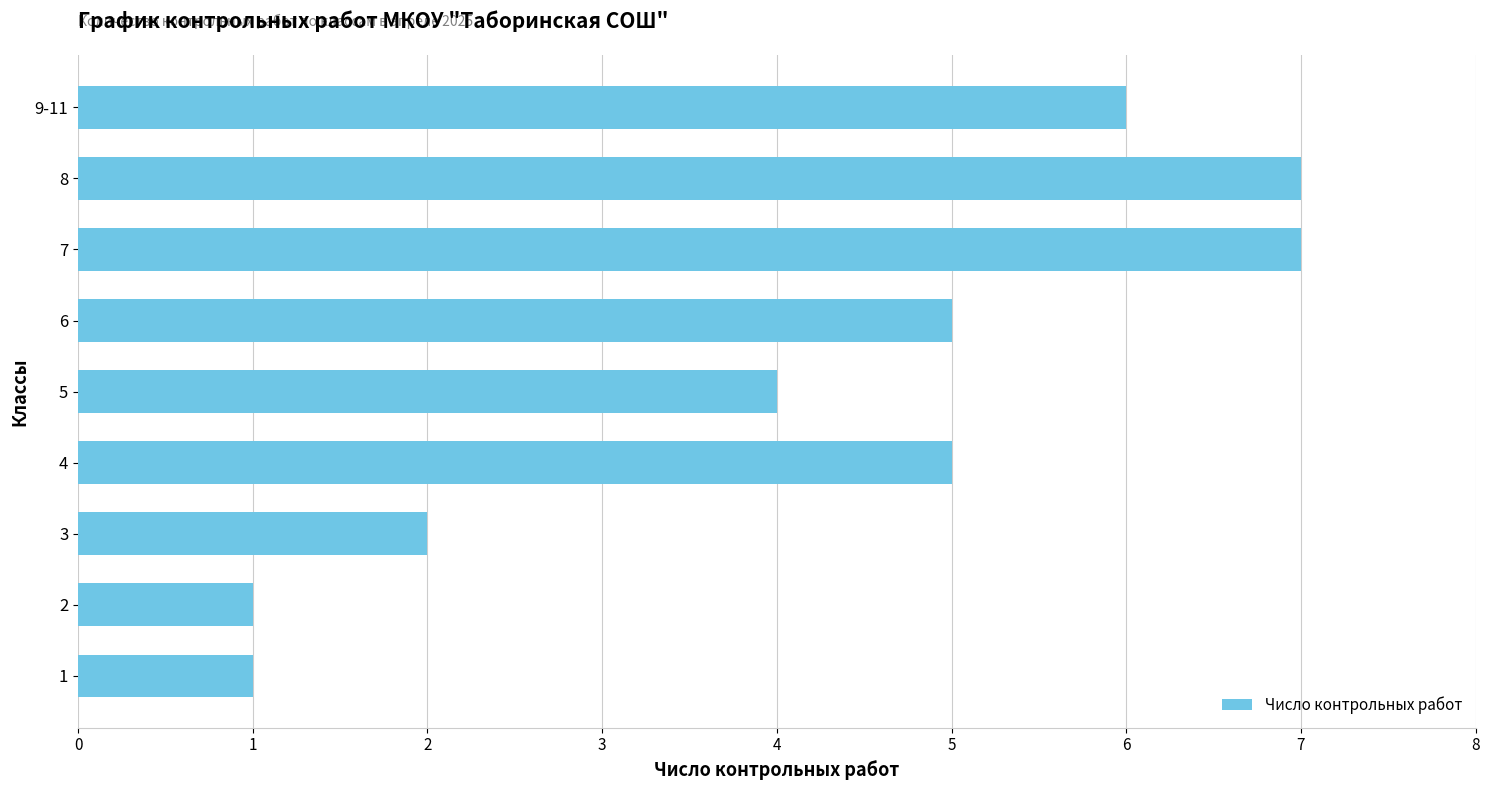

How many bars are there in total?

9